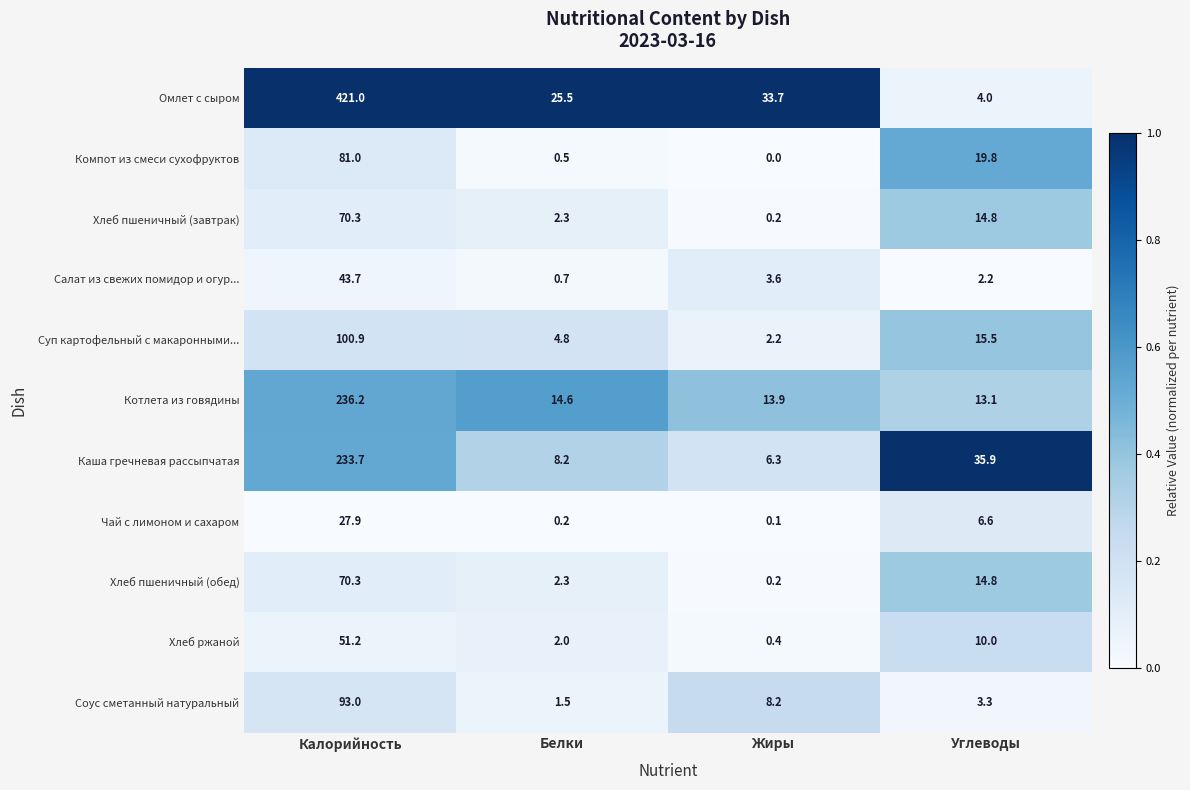

What is the lowest value of the Каша гречневая рассыпчатая series?

6.3